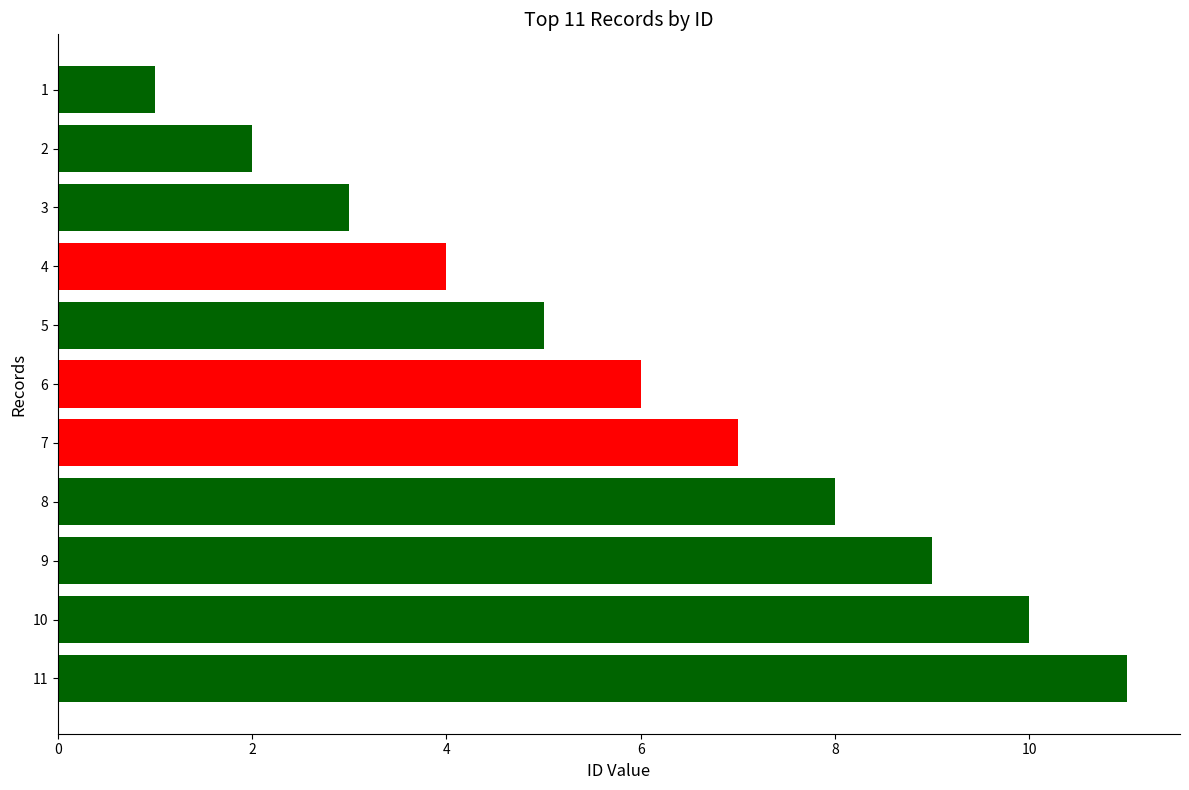

Are the bars grouped side by side (vs. stacked)?

No